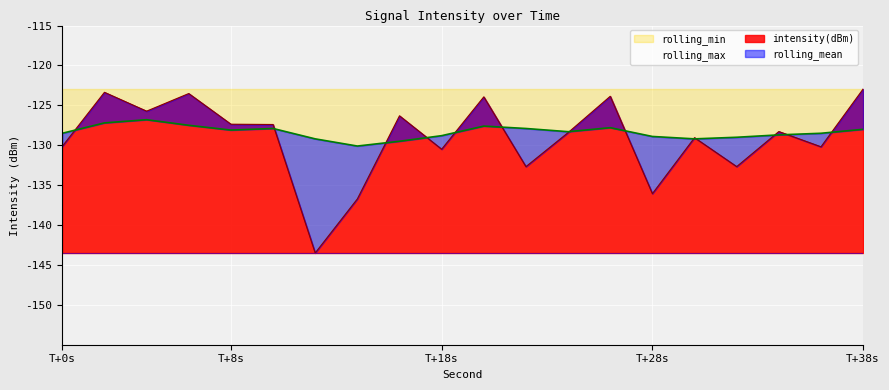

Where does the intensity(dBm) series first go above -128?

2